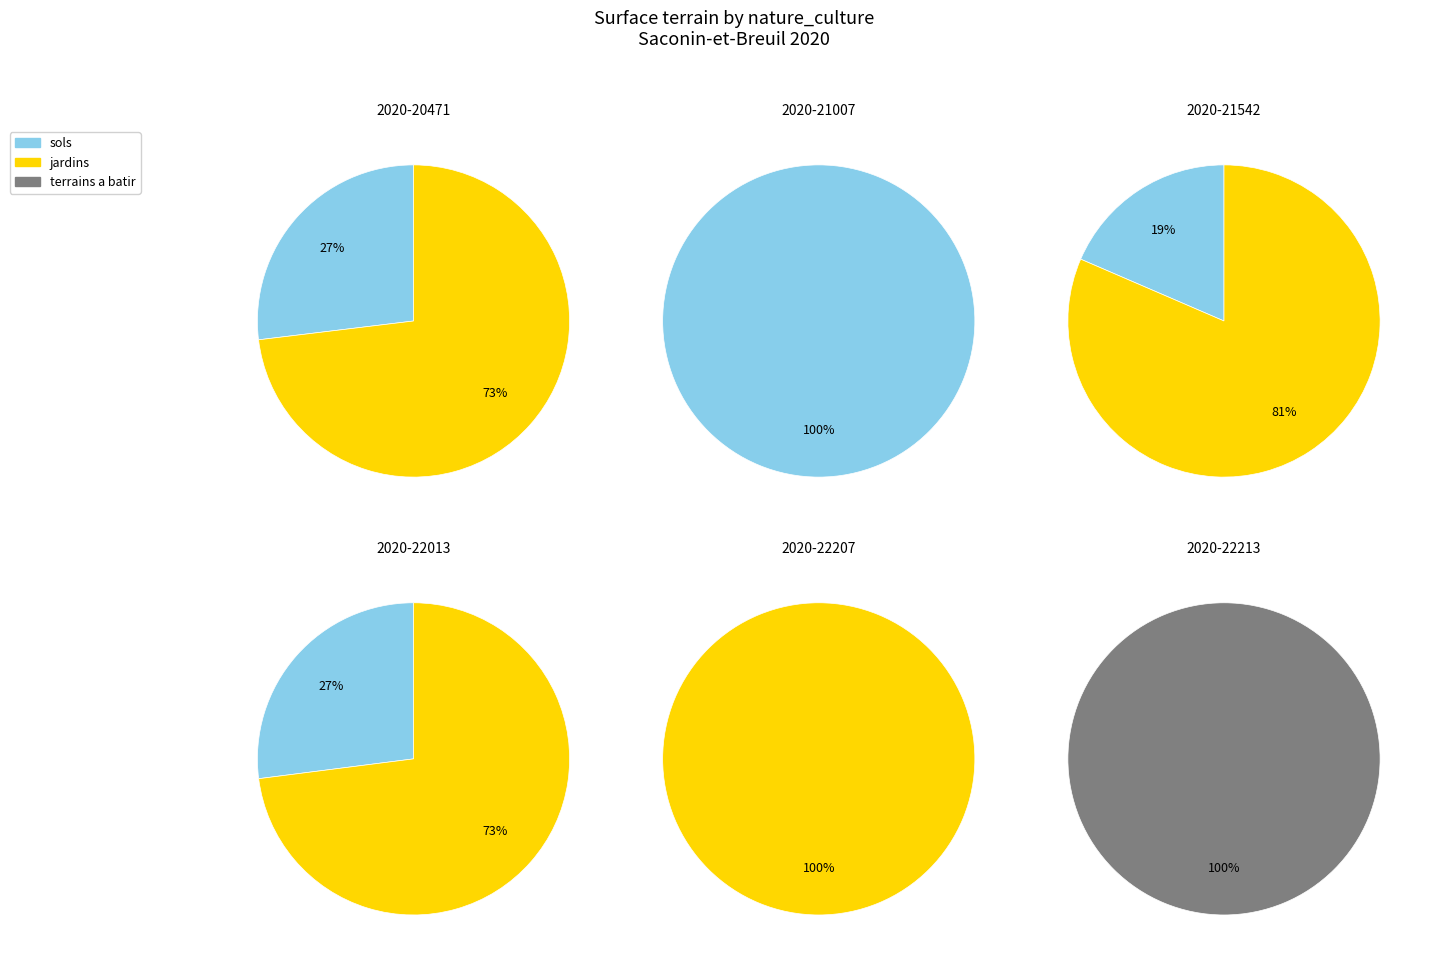

Combined, what portion of the pie is 2020-20471 and 2020-21007/21542?

54.8%